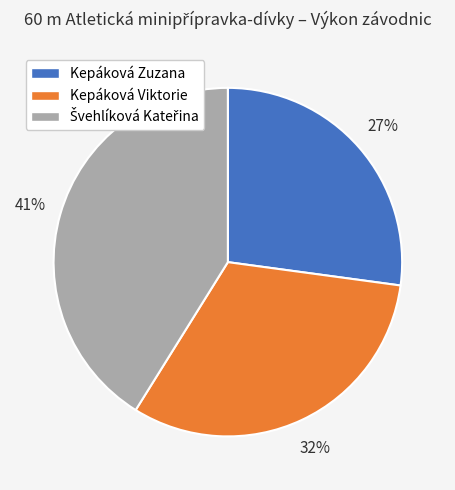

True or false: Kepáková Zuzana accounts for 27% of the total.

True